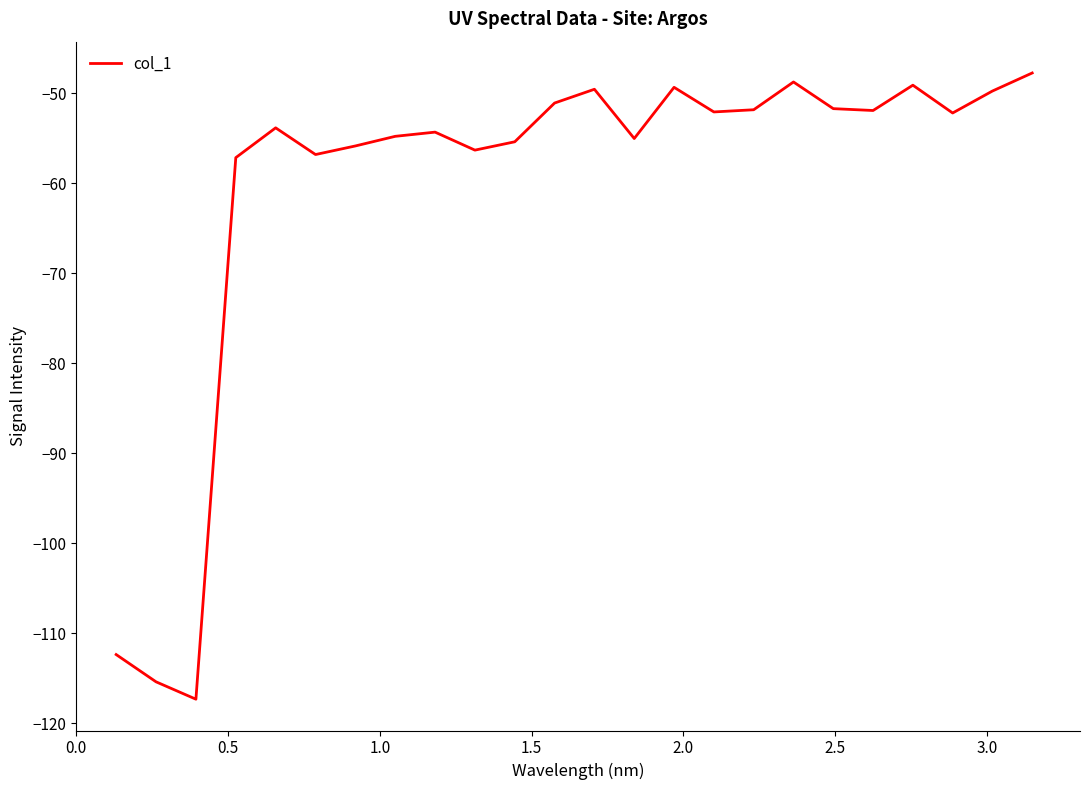

How many lines are shown in the chart?

1